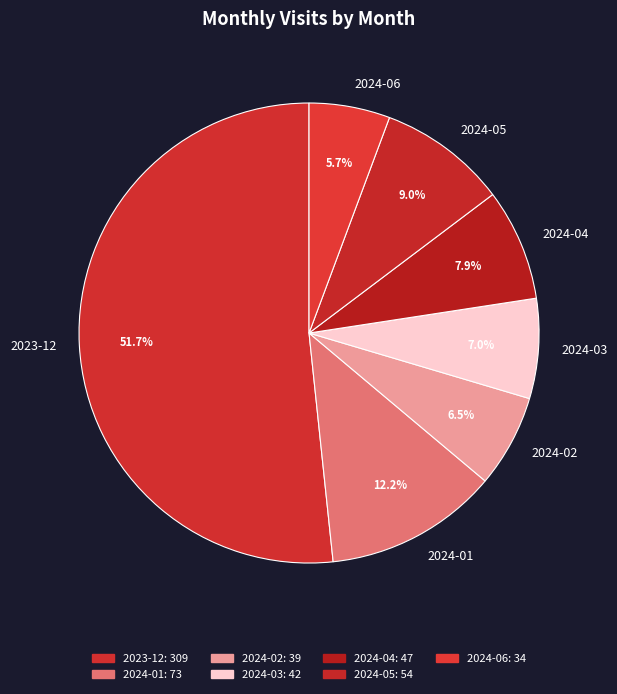

Rank the categories by value from lowest to highest.

2024-06, 2024-02, 2024-03, 2024-04, 2024-05, 2024-01, 2023-12